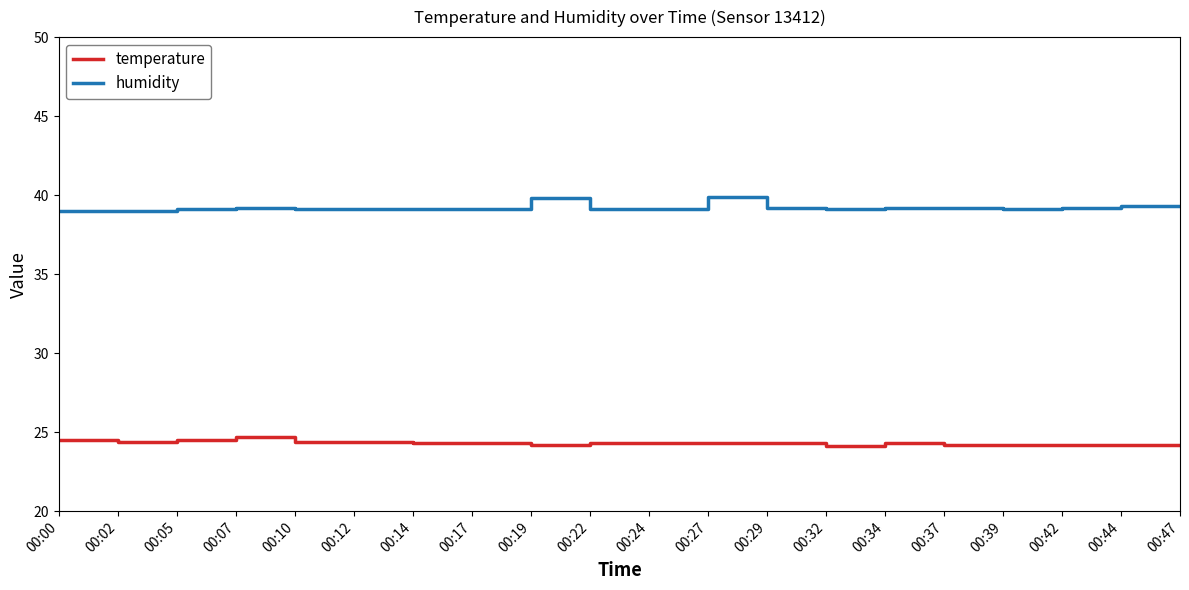

Rank the series by their average value, from highest to lowest.

humidity, temperature